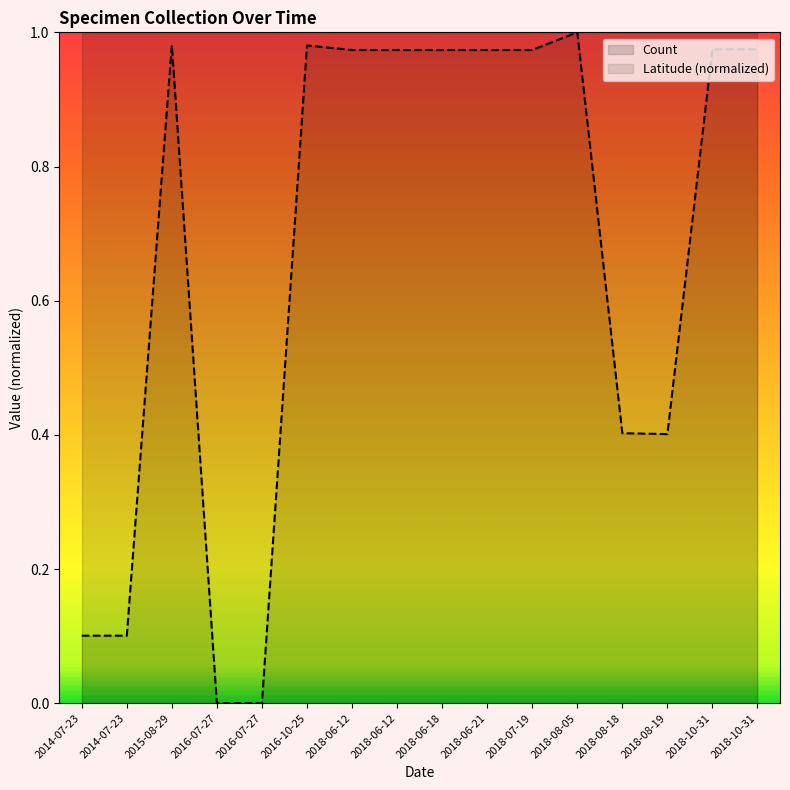

What is the value of the Latitude (normalized) point at the 15th from the left?

1.0